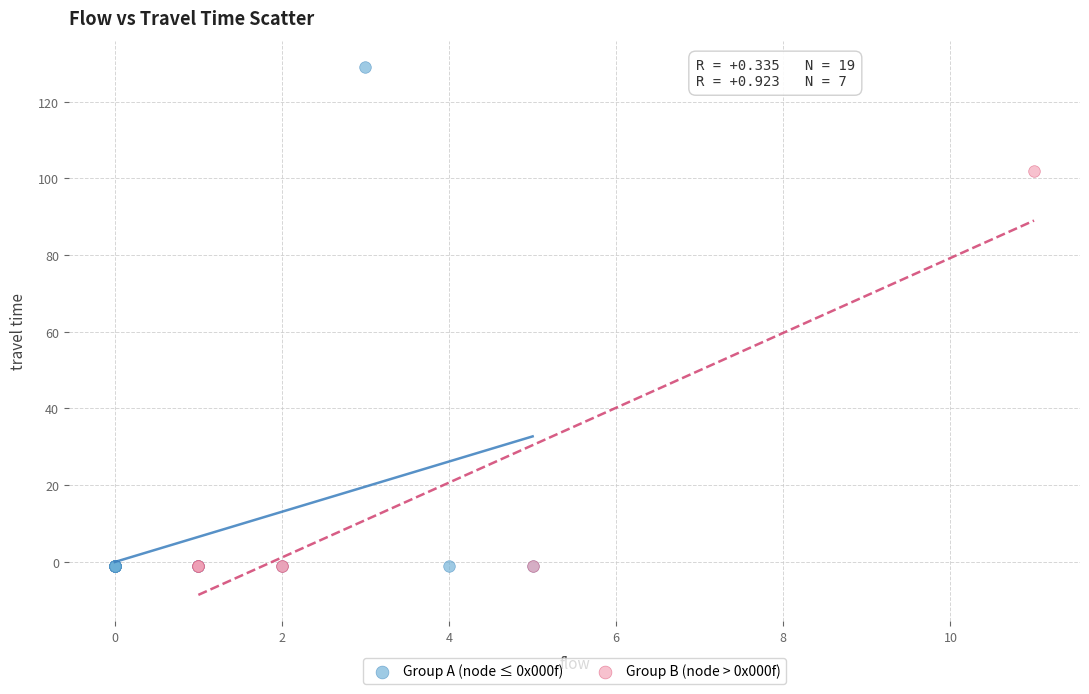

What are all the series names shown in the legend?

Group A (node ≤ 0x000f), Group B (node > 0x000f)